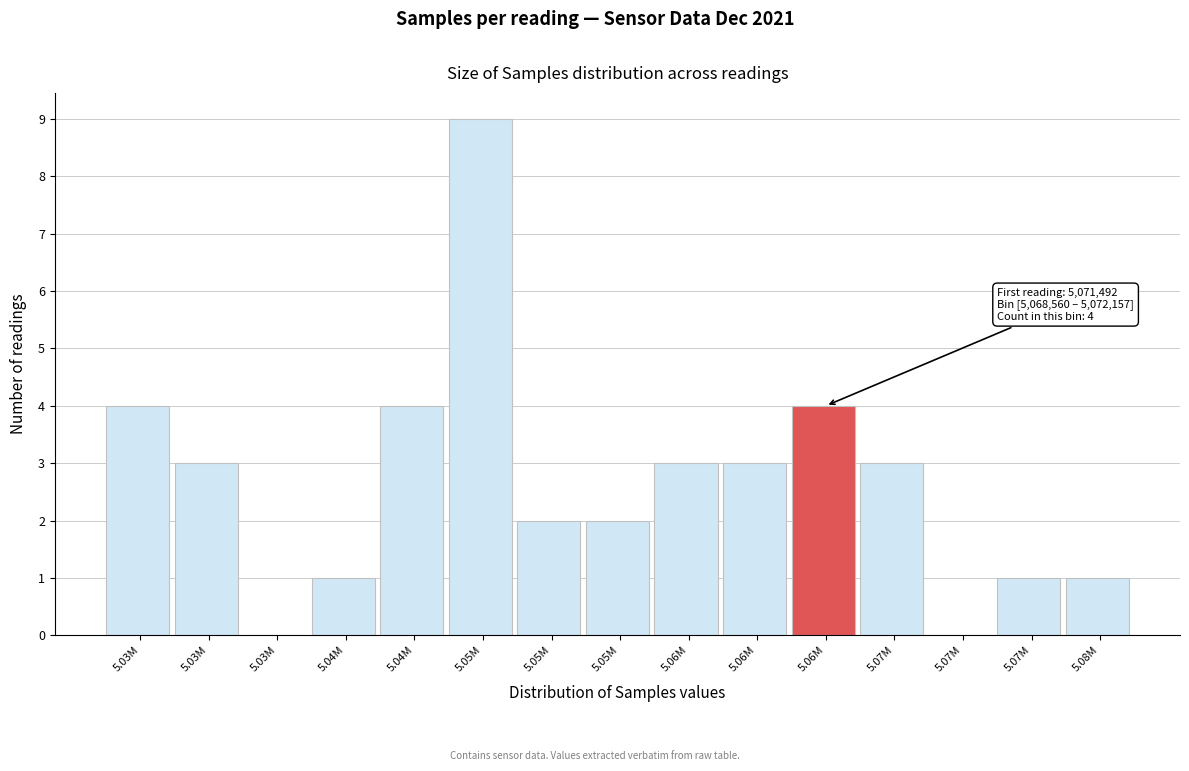

How many data points does each series have?

15